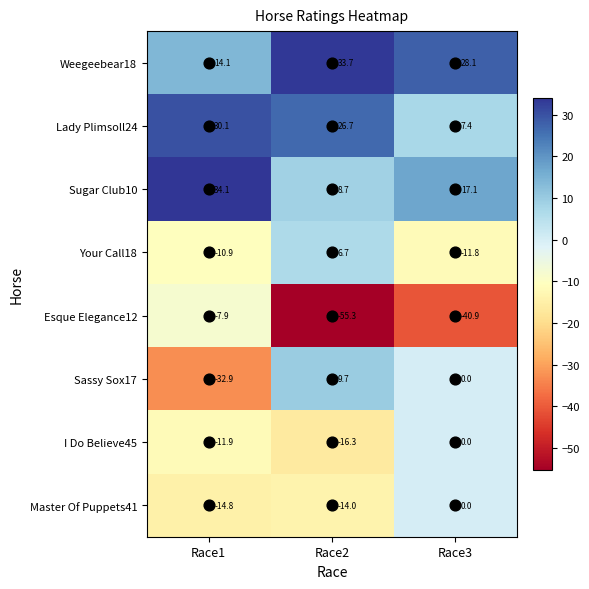

What is the difference between the maximum and minimum values in the Master Of Puppets41 series?

14.8